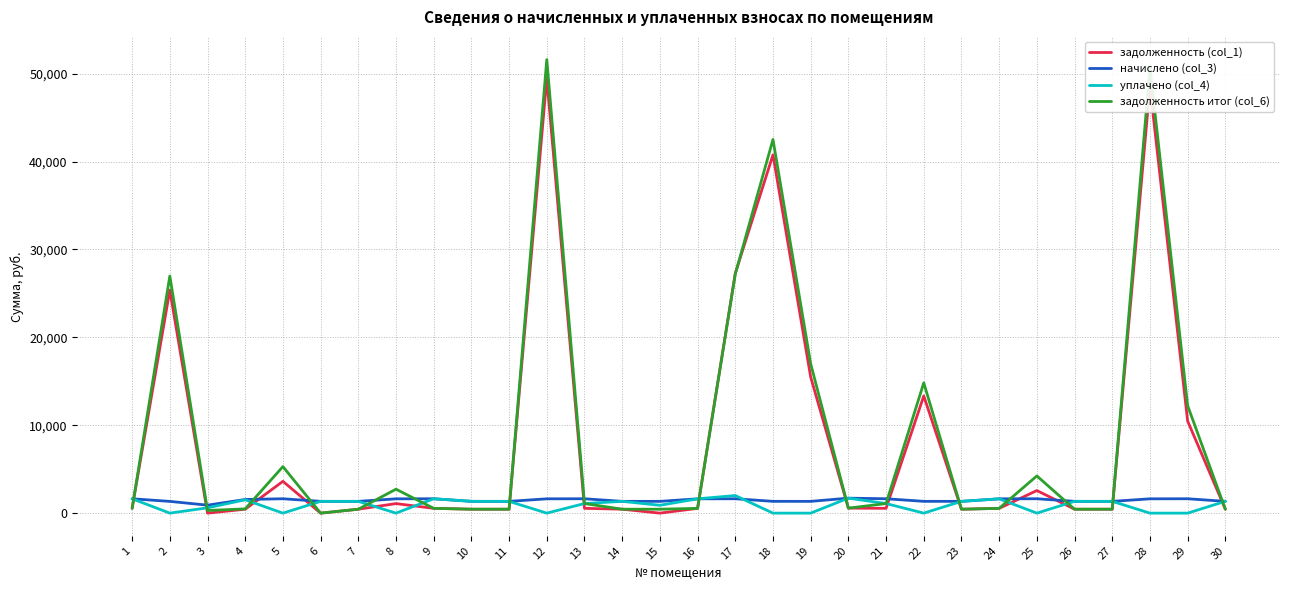

The value of начислено (col_3) at 20 is 1704.0. True or false?

True